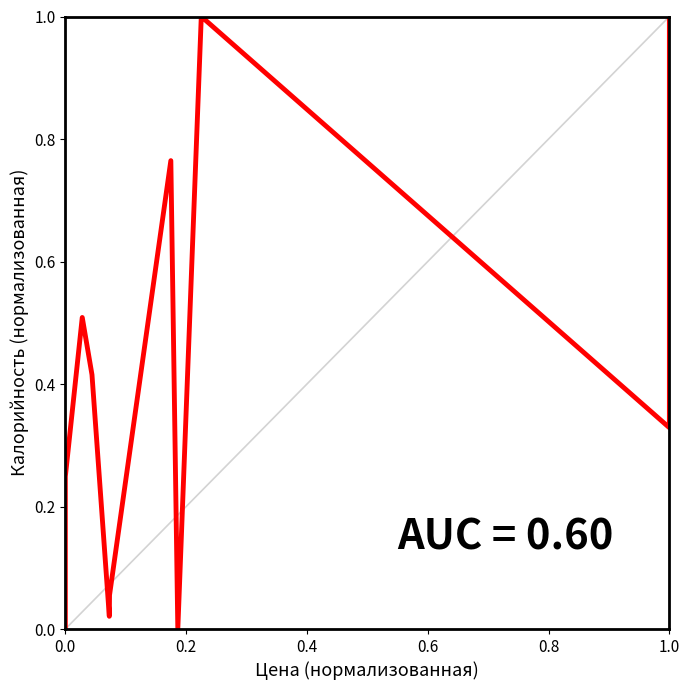

How many interior local peaks (higher than both neighbors) does the data have?

3